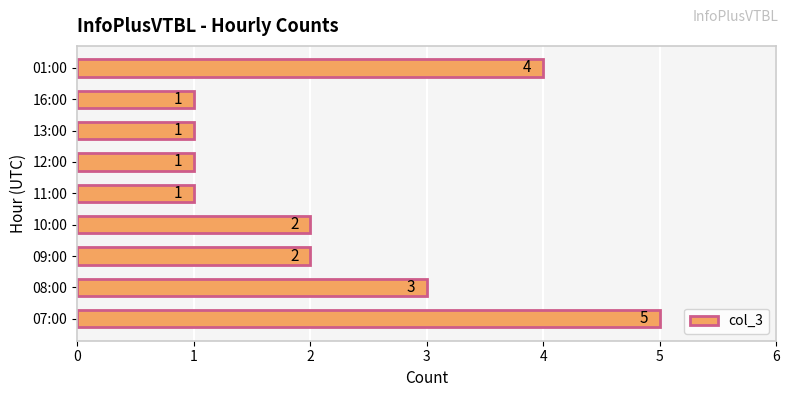

What is the difference between the maximum and minimum values?

4